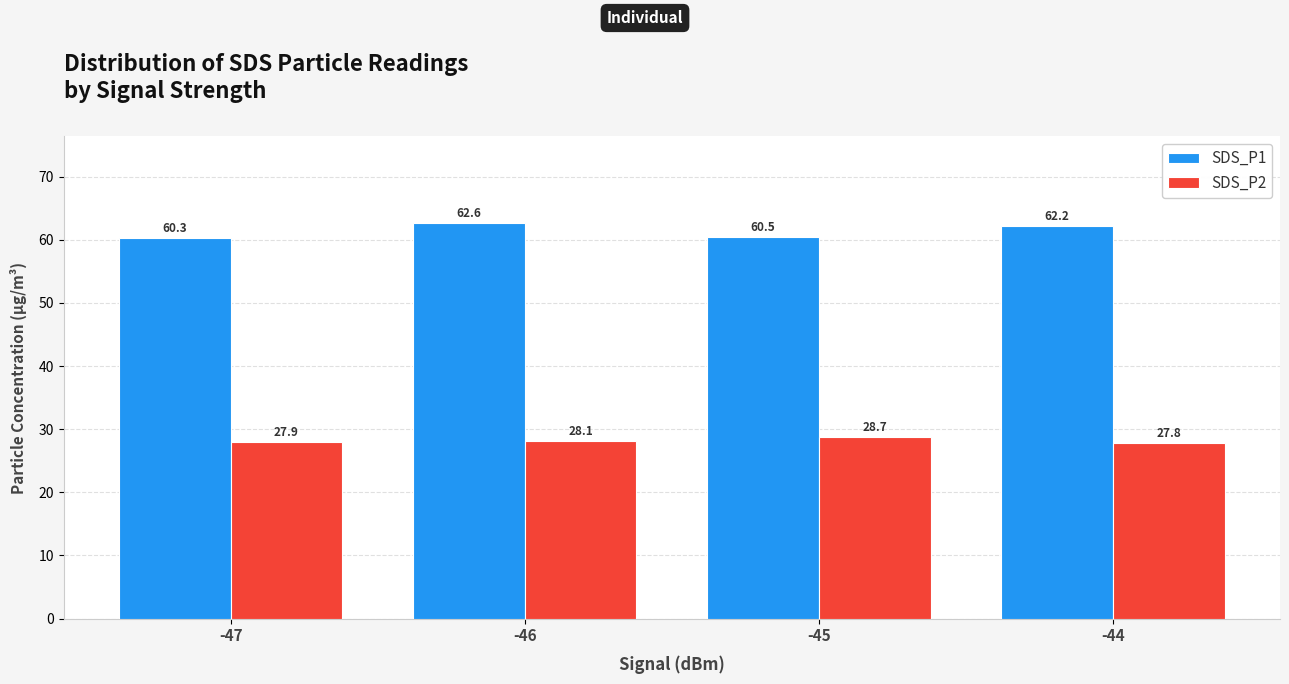

Which label corresponds to the smallest value in the chart?

-44